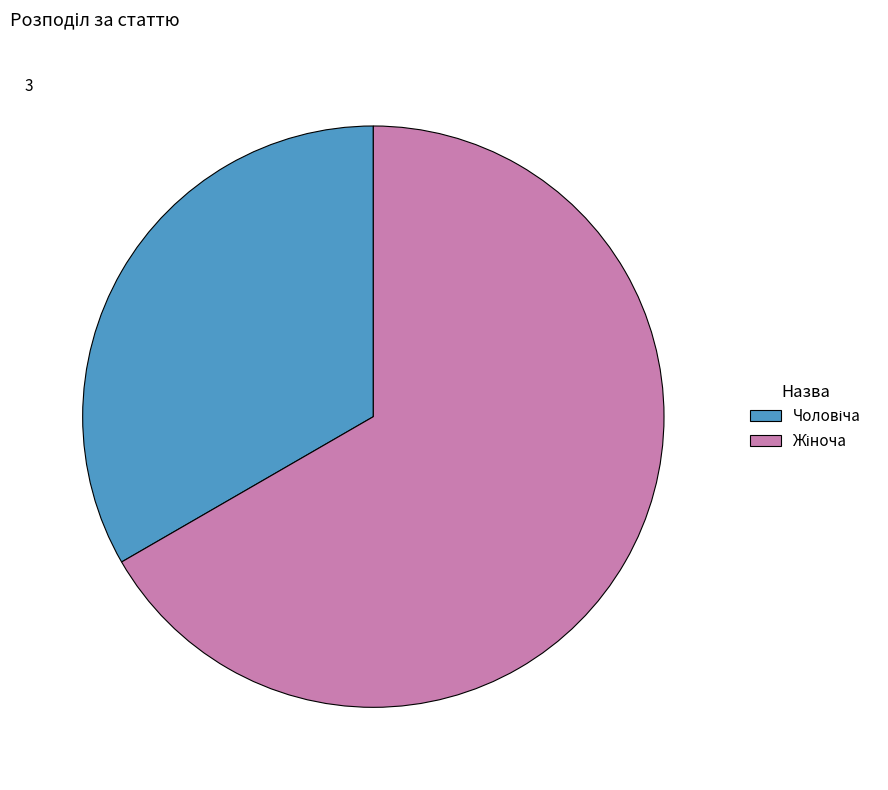

Is there a majority slice in this chart?

Yes